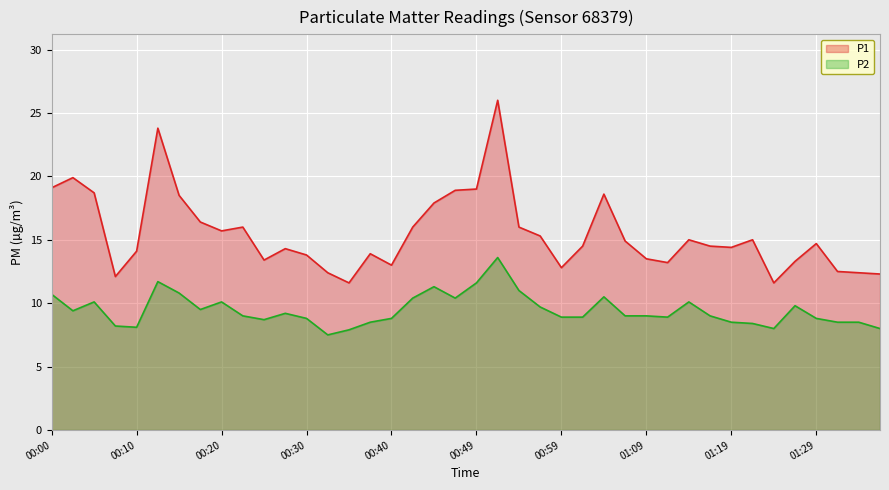

How many series are shown in this chart?

2